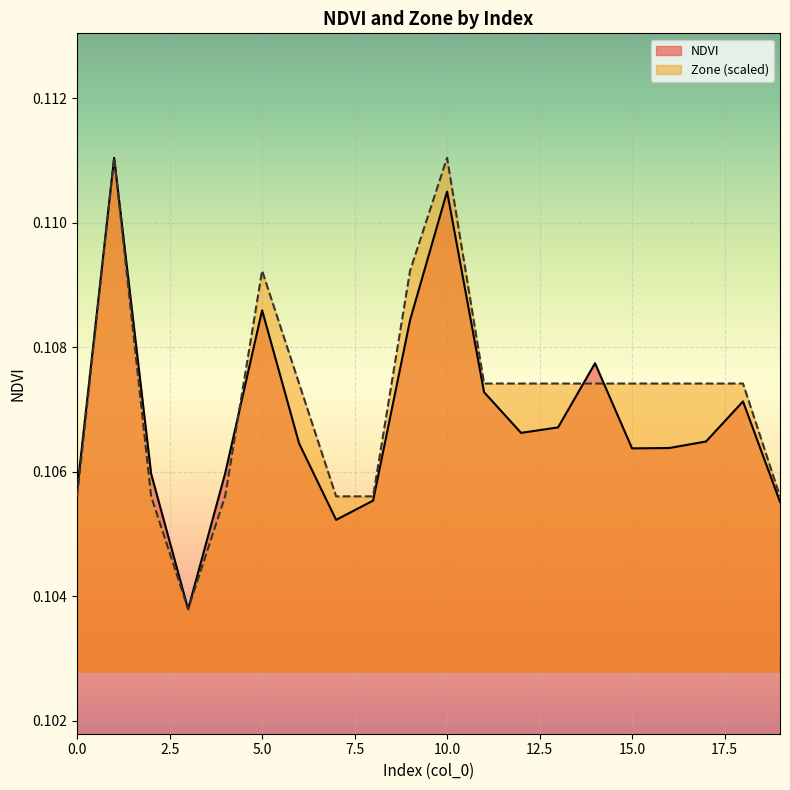

What is the value of the NDVI point at the 19th from the left?

0.1